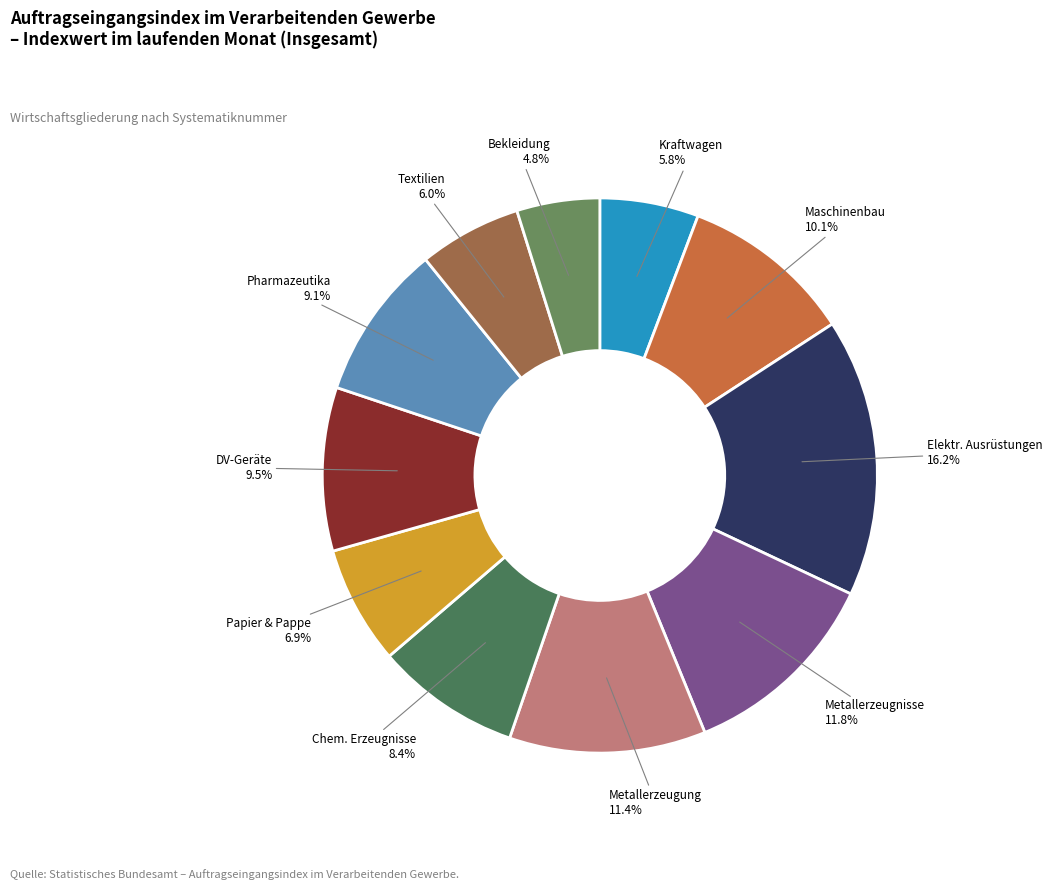

What is the largest slice in the pie chart?

Elektr. Ausrüstungen